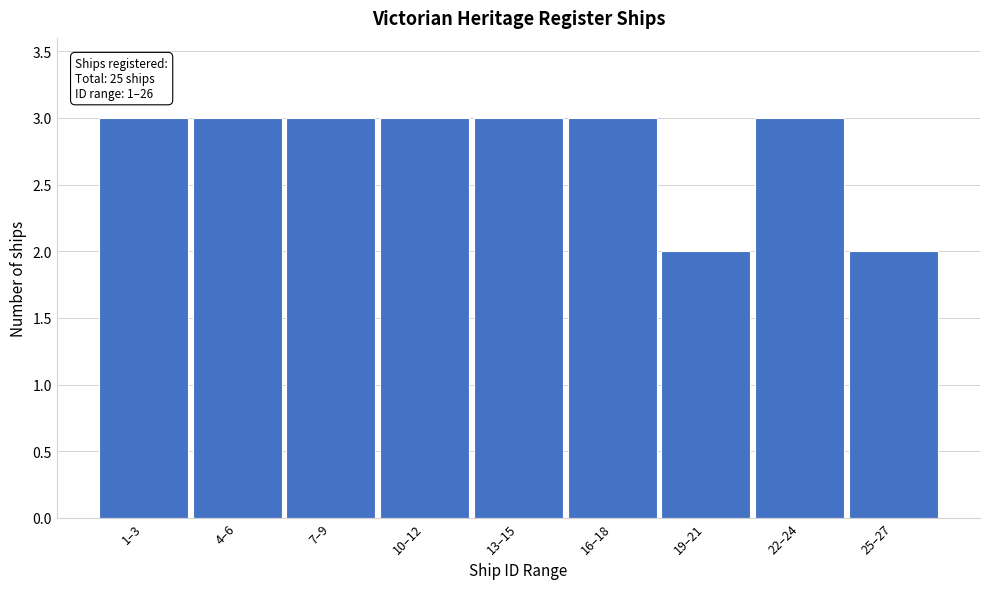

Reading left to right, list all the values displayed in this chart.

1–3=3	4–6=3	7–9=3	10–12=3	13–15=3	16–18=3	19–21=2	22–24=3	25–27=2